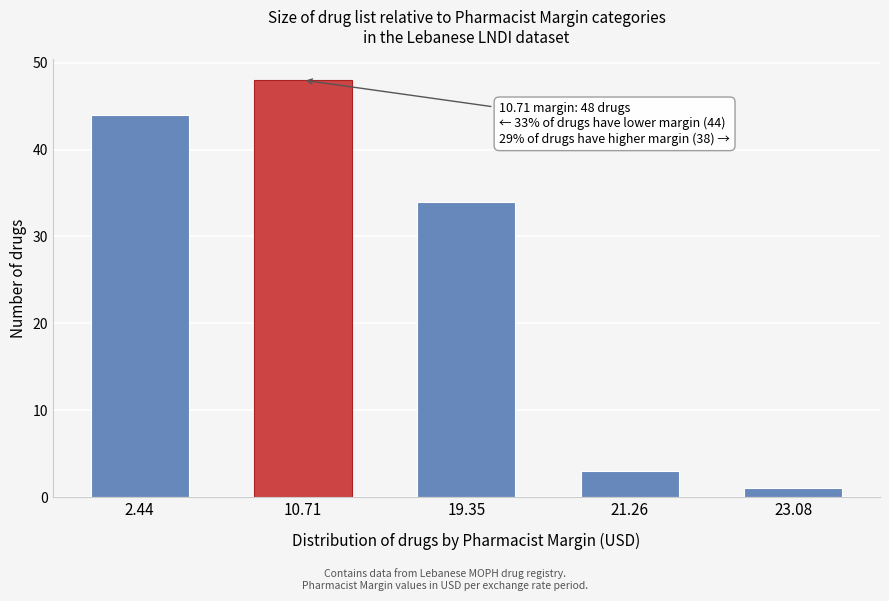

Reading right to left, transcribe all the data shown in this chart.

23.08=1	21.26=3	19.35=34	10.71=48	2.44=44